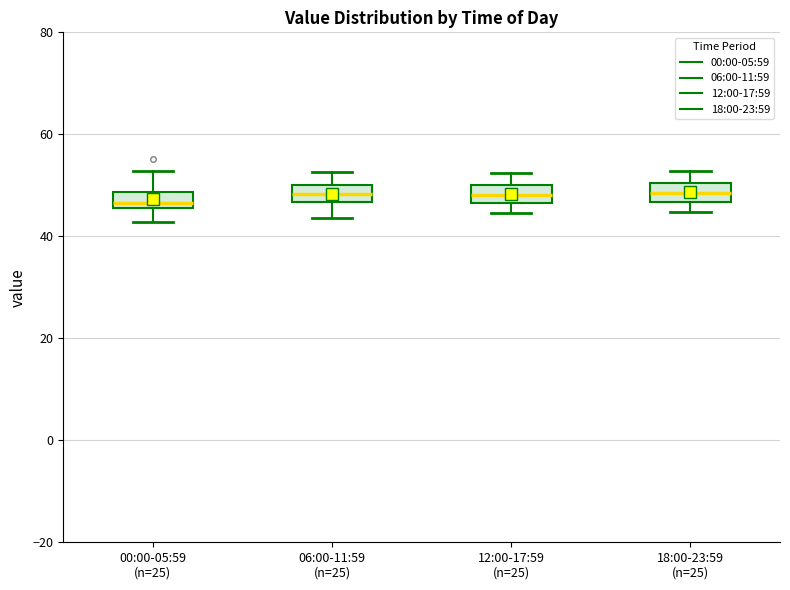

Reading left to right, transcribe this box plot: for each box, give where its median line is, the range the box spans, and where its two whiskers end, as read against the y-axis. The values are not printed on the chart, so give them approximately, as read against the axis.

00:00-05:59 (n=25): median 46 (just above the box's lower edge), box 46 to 48, whiskers 42 to 52
06:00-11:59 (n=25): median 48, box 46 to 50, whiskers 44 to 52
12:00-17:59 (n=25): median 48, box 46 to 50, whiskers 44 to 52
18:00-23:59 (n=25): median 48, box 46 to 50, whiskers 44 to 52